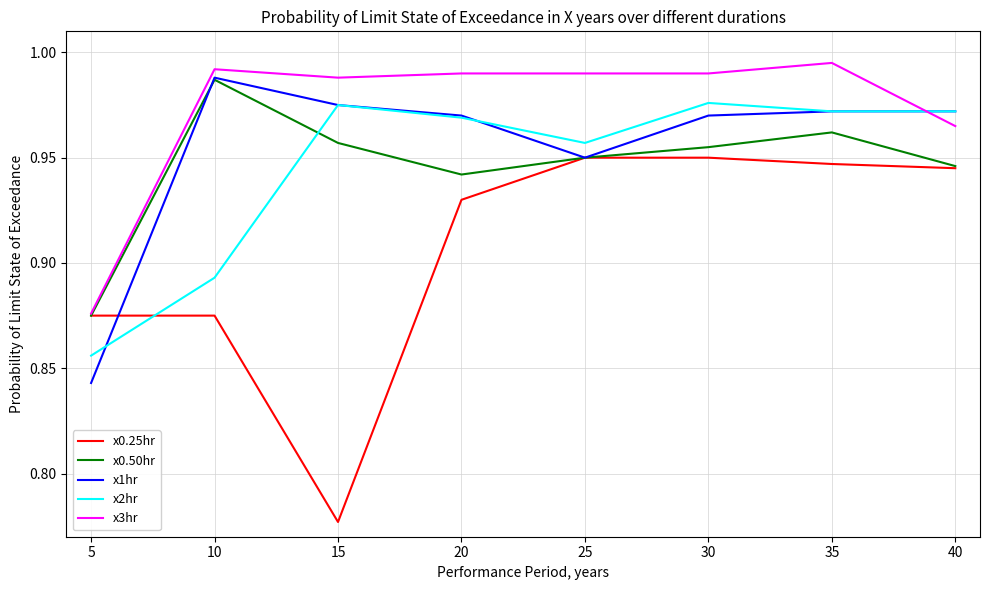

What are all the series names shown in the legend?

x0.25hr, x0.50hr, x1hr, x2hr, x3hr